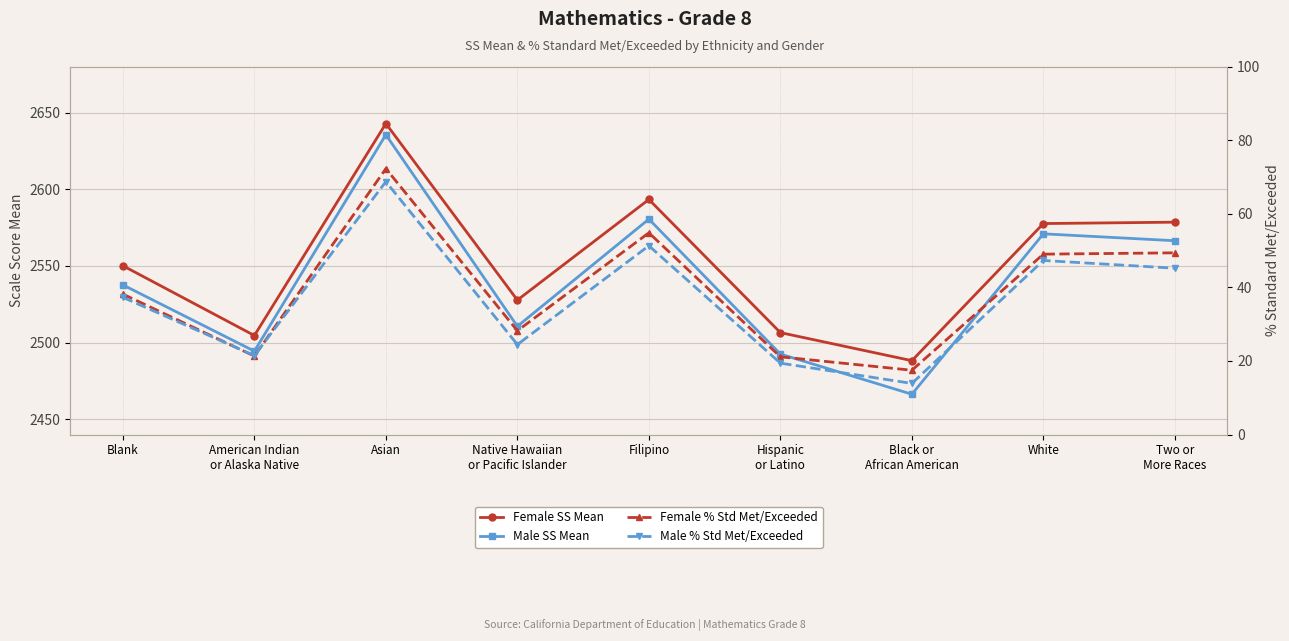

What is the maximum value shown in the chart?

2642.8